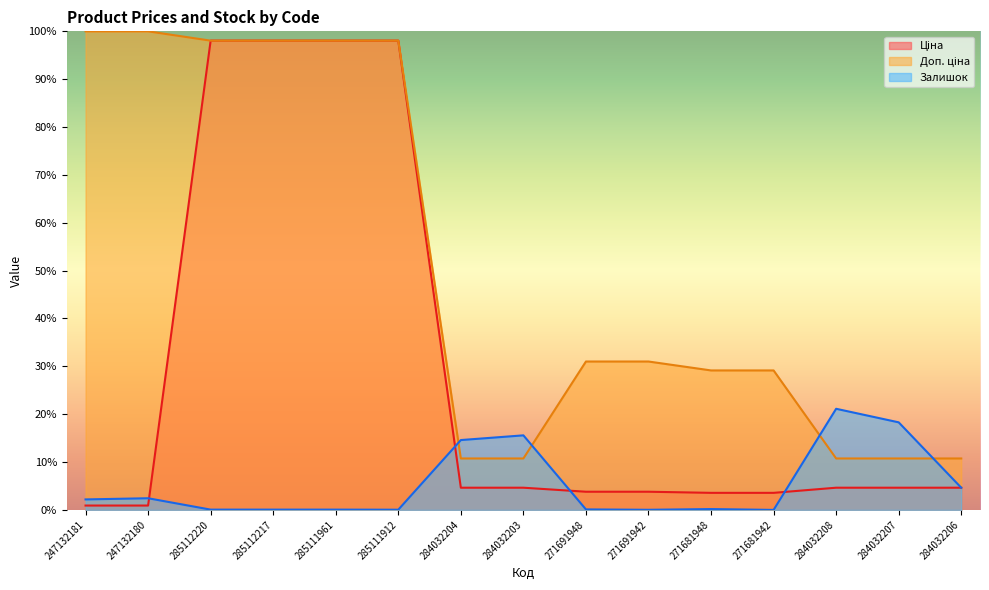

Reading left to right, list all the values displayed in this chart.

Ціна: 0.9	0.9	98.1	98.1	98.1	98.1	4.6	4.6	3.8	3.8	3.6	3.6	4.6	4.6	4.6
Доп. ціна: 100.0	100.0	98.1	98.1	98.1	98.1	10.7	10.7	31.0	31.0	29.1	29.1	10.7	10.7	10.7
Залишок: 2.2	2.4	0.1	0.1	0.1	0.0	14.6	15.6	0.1	0.0	0.2	0.0	21.1	18.3	4.6